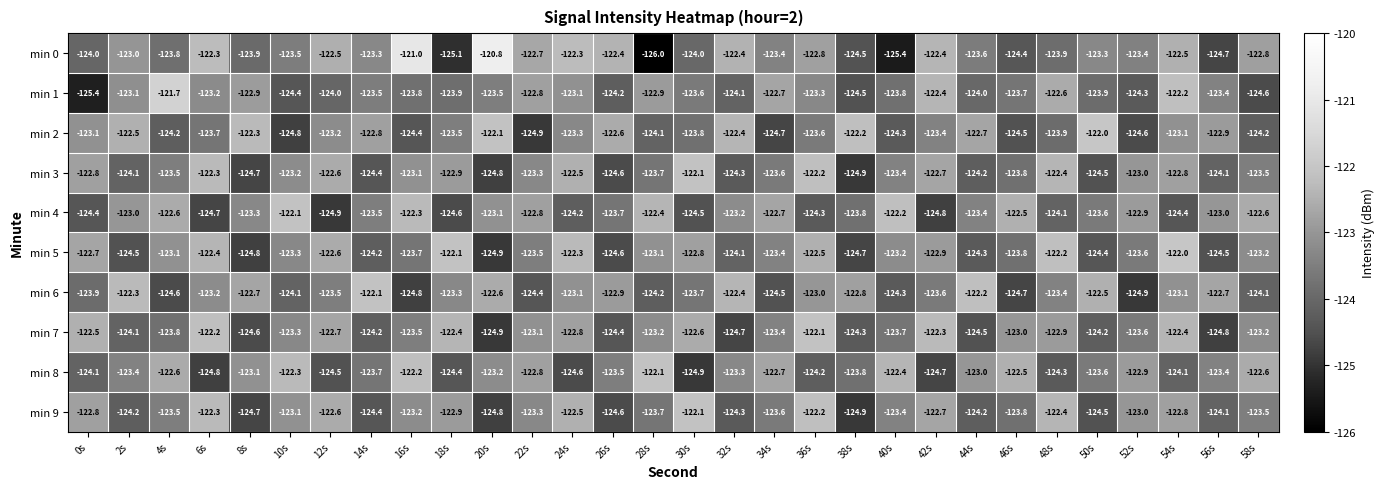

What is the approximate value of min 4 at 38s?

-123.8